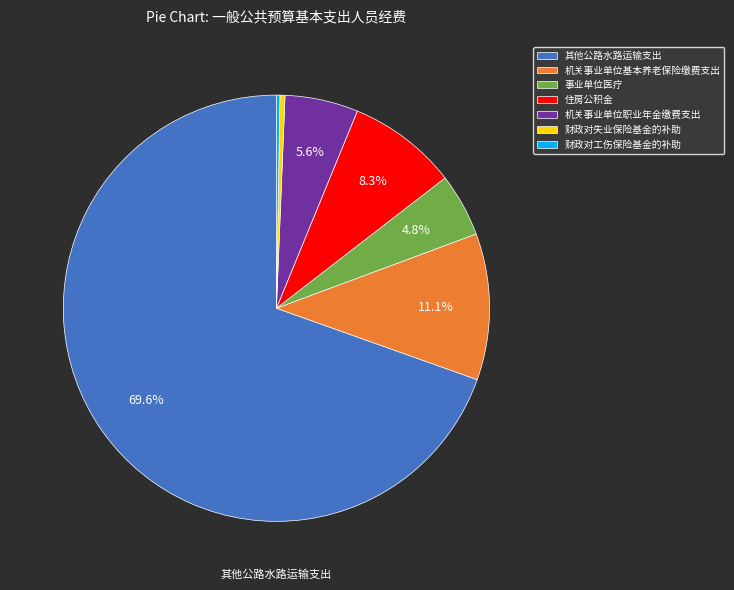

Do 机关事业单位职业年金缴费支出 and 机关事业单位基本养老保险缴费支出 together represent more than half of the pie?

No